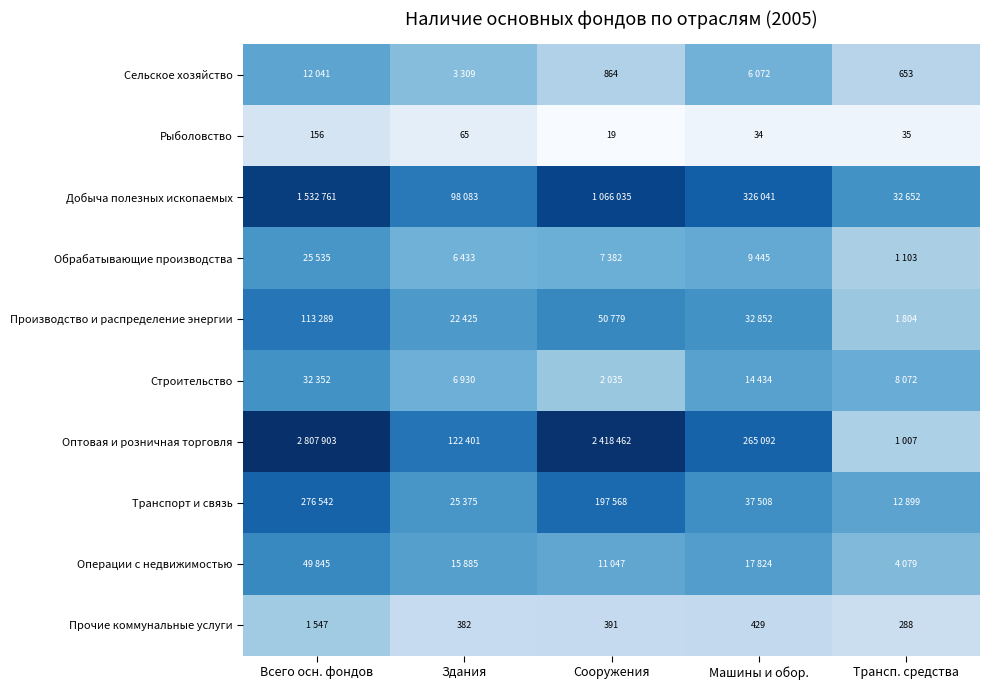

At how many categories does at least one series exceed 7?

5